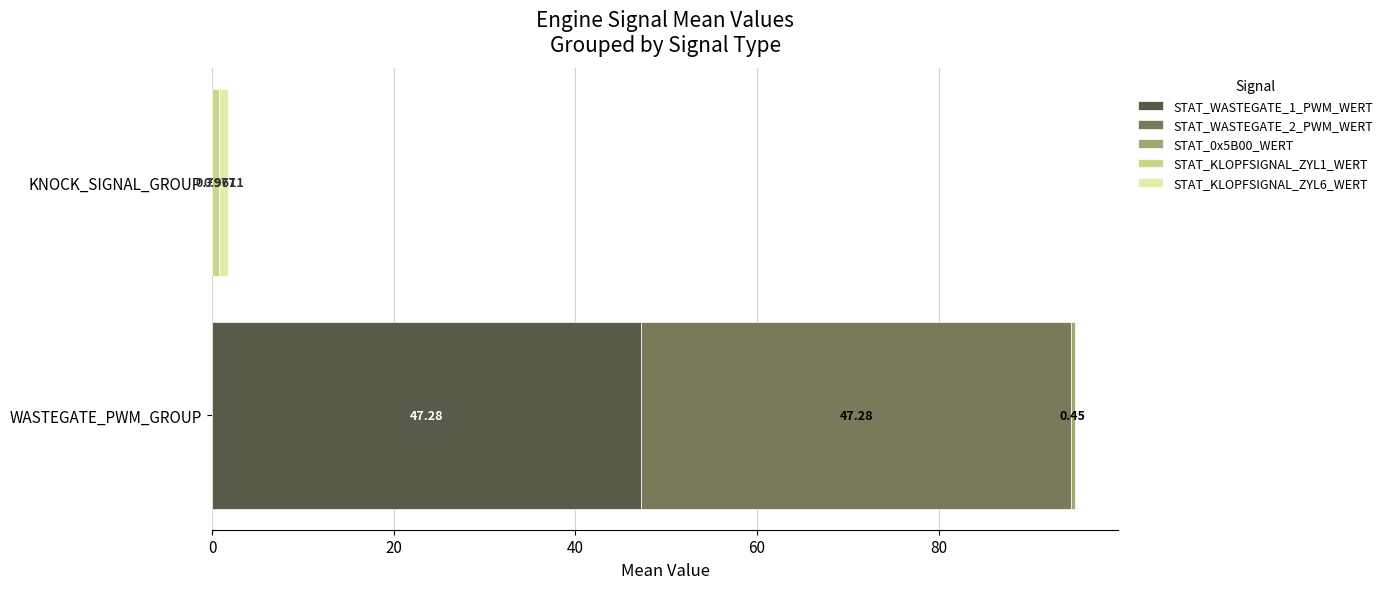

What is the difference between the second highest and second lowest values in the STAT_KLOPFSIGNAL_ZYL6_WERT series?

0.1